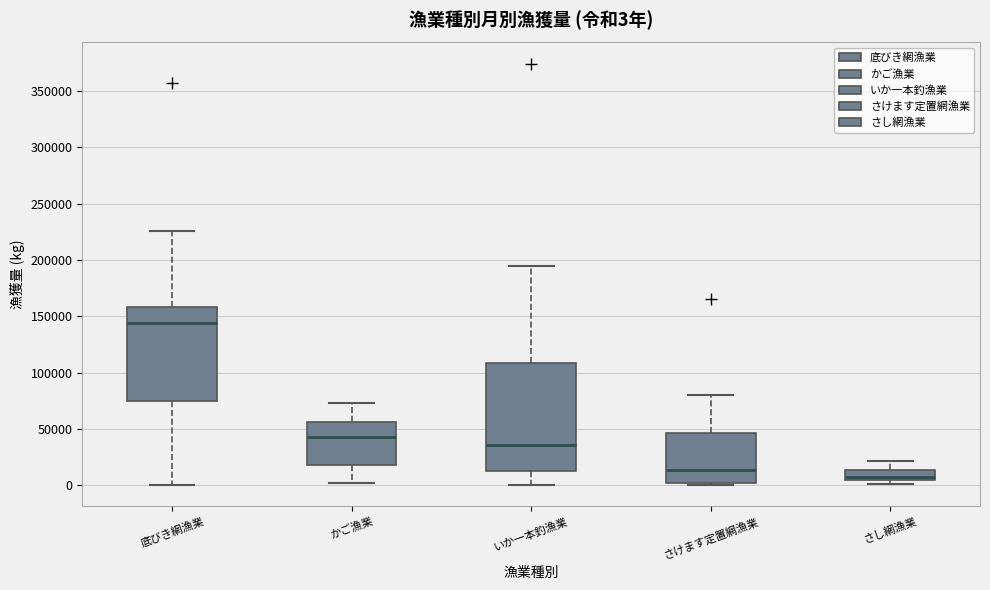

Which box's median line is the highest?

底びき網漁業